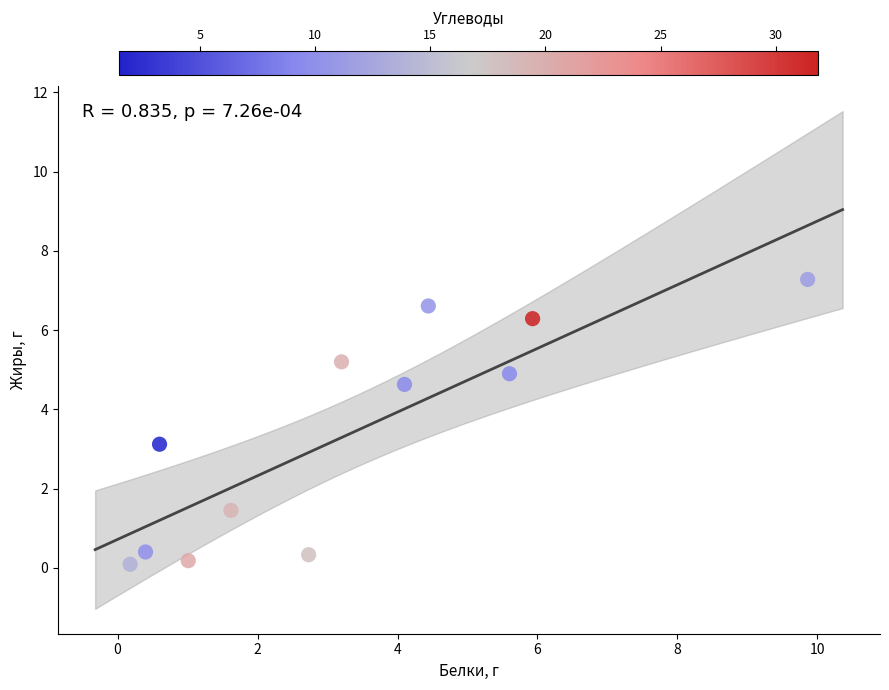

What is the average X value?

3.3